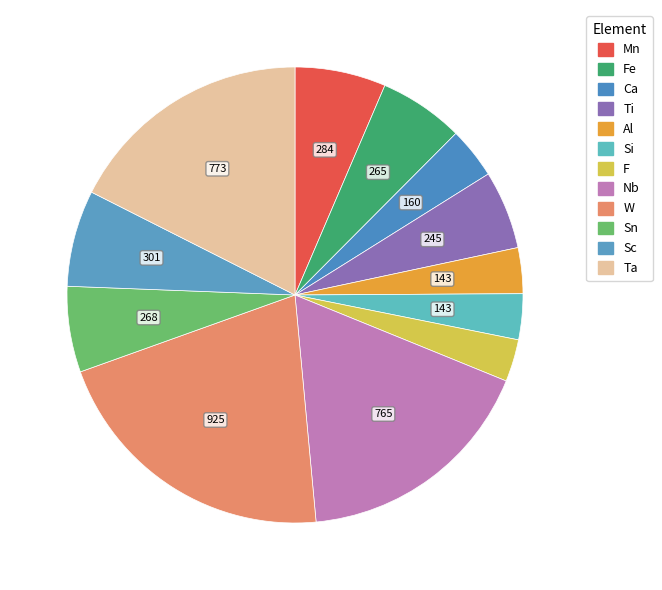

Is Ta the majority of the pie?

No